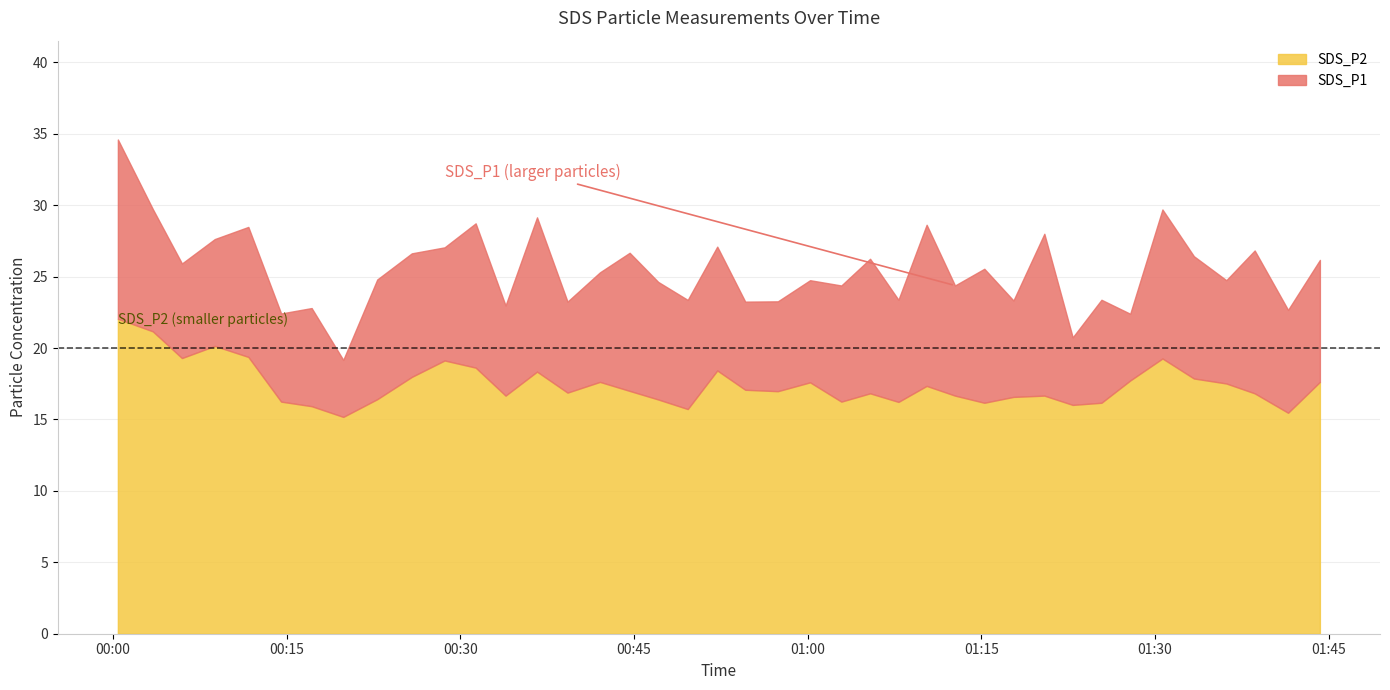

What position from the right is 2021/03/27 01:15:15?

12